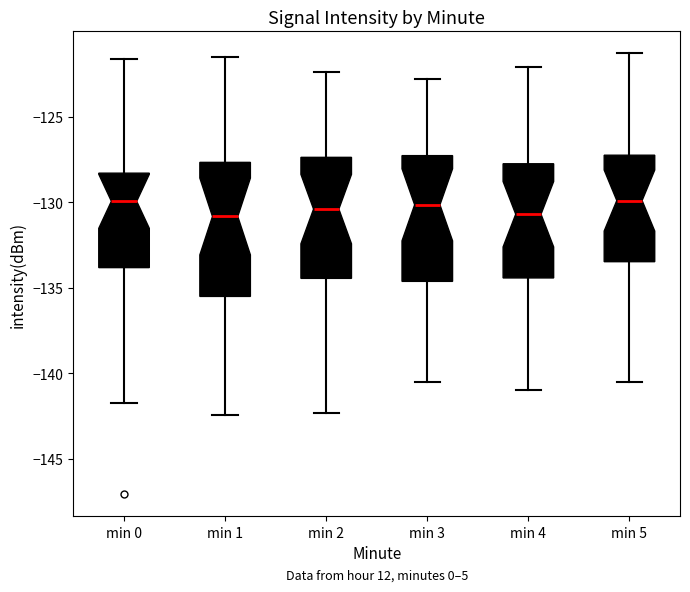

Reading left to right, transcribe this box plot: for each box, give where its median line is, the range the box spans, and where its two whiskers end, as read against the y-axis. The values are not printed on the chart, so give them approximately, as read against the axis.

min 0: median -130.0, box -134.0 to -128.5, whiskers -141.5 to -121.5
min 1: median -131.0, box -135.5 to -127.5, whiskers -142.5 to -121.5
min 2: median -130.5, box -134.5 to -127.5, whiskers -142.5 to -122.5
min 3: median -130.0, box -134.5 to -127.5, whiskers -140.5 to -123.0
min 4: median -130.5, box -134.5 to -127.5, whiskers -141.0 to -122.0
min 5: median -130.0, box -133.5 to -127.0, whiskers -140.5 to -121.5